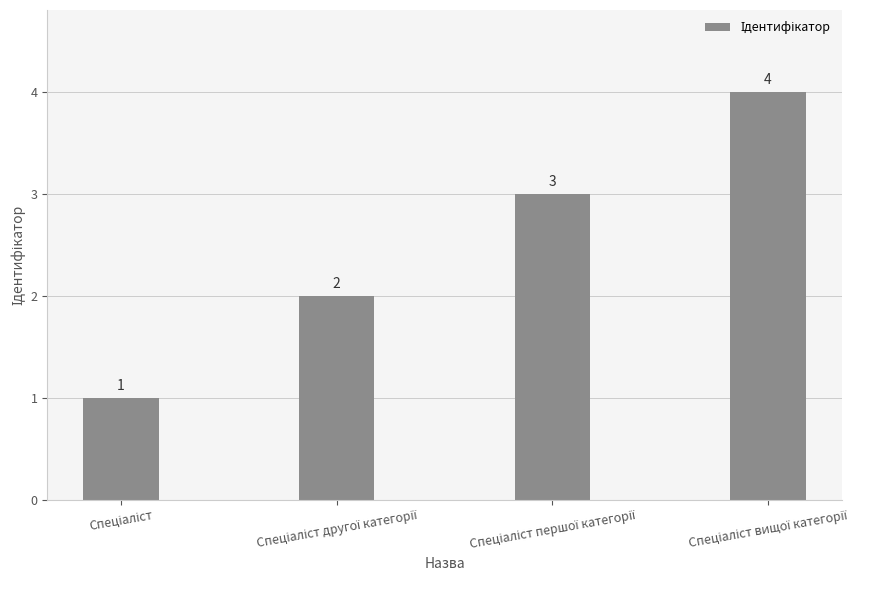

How many values are between 2 and 4?

3